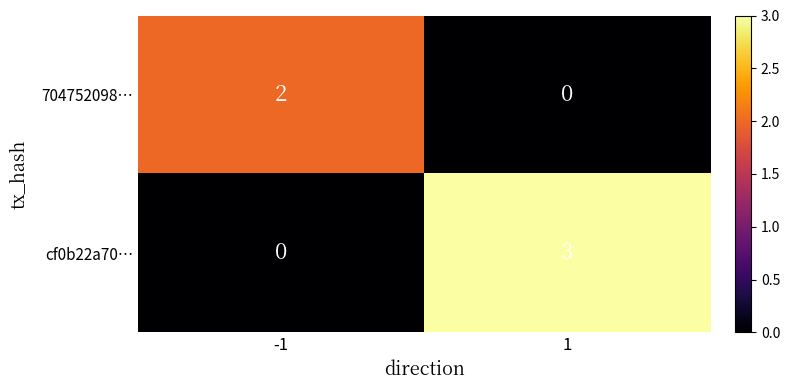

The cf0b22a70… series shows -1 at -1. True or false?

False